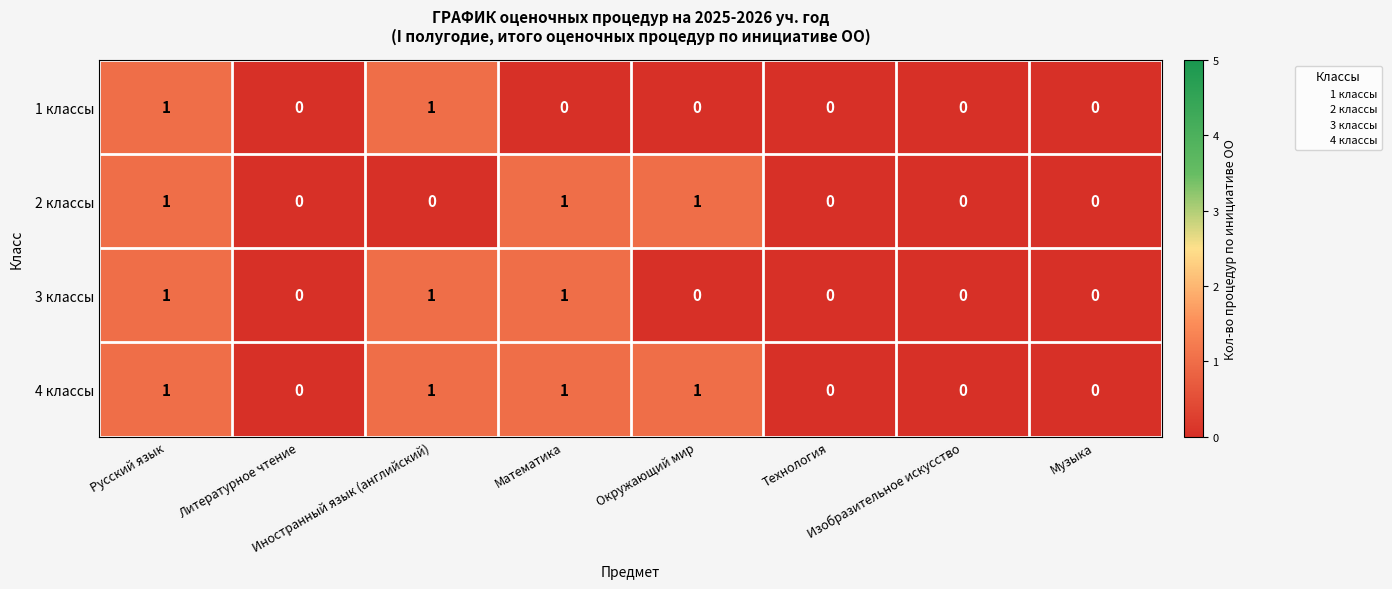

What is the sum of all 4 классы values?

4